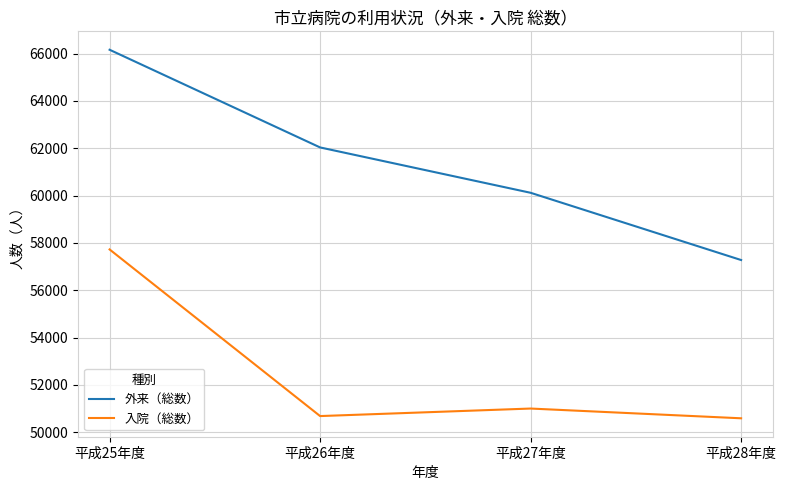

Rank the series by their maximum value, from lowest to highest.

入院（総数）, 外来（総数）